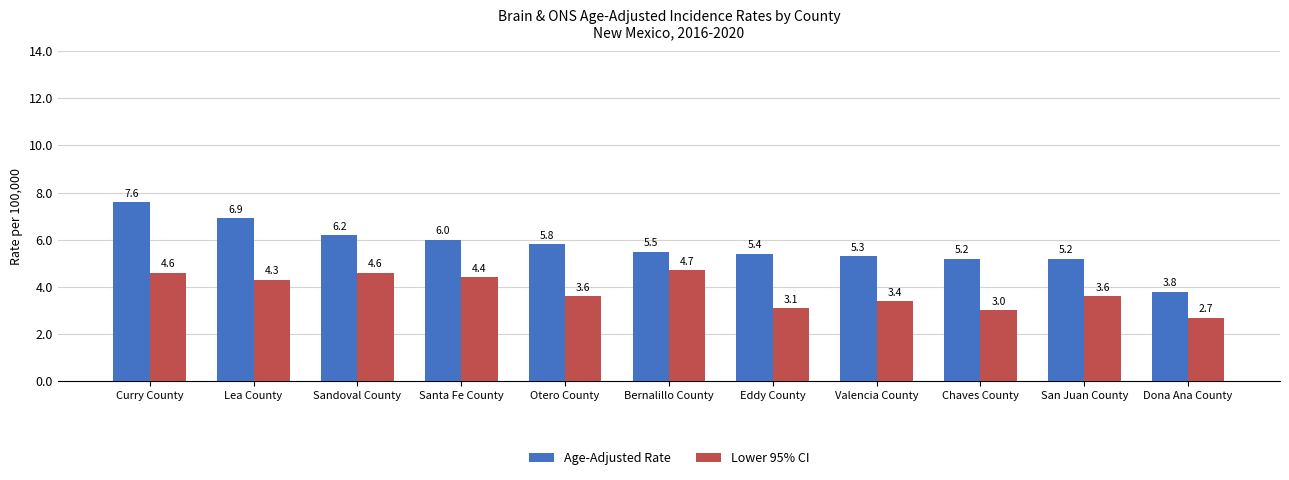

Is it true that Age-Adjusted Rate equals 6.0 at Santa Fe County?

True